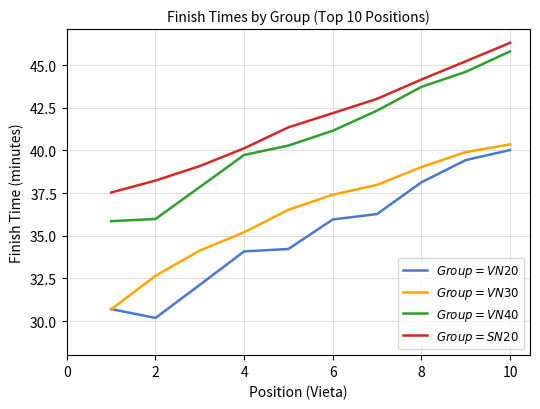

What is the smallest value displayed?

30.2